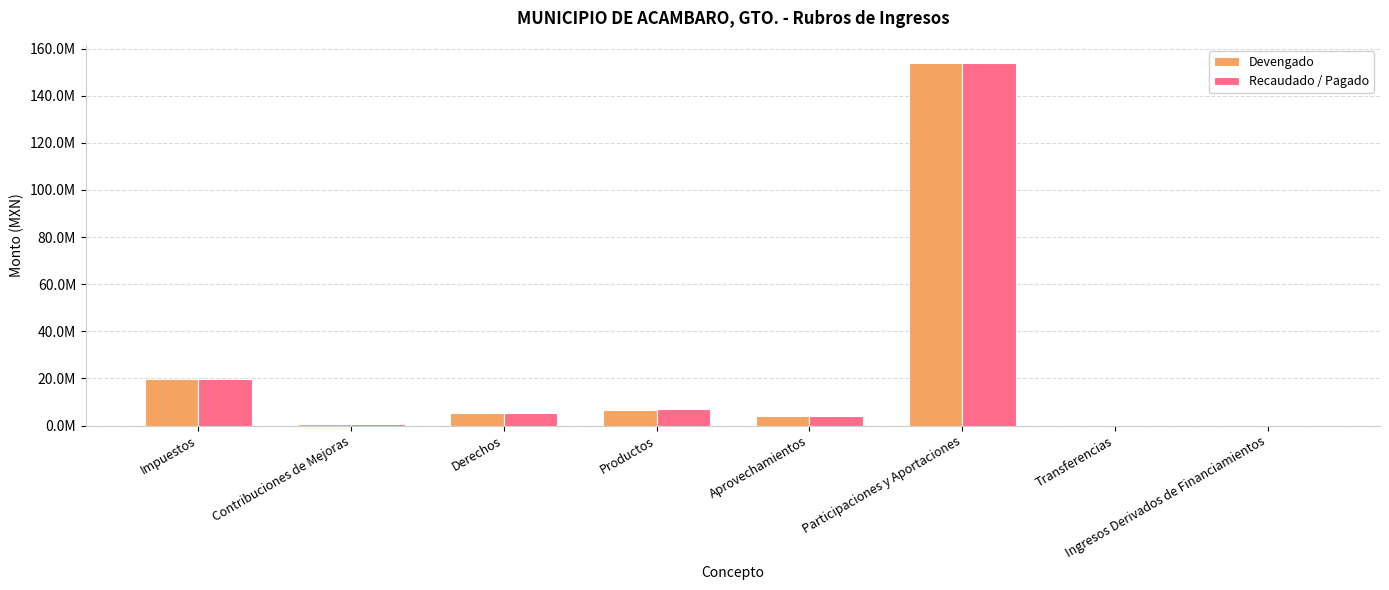

Reading left to right, what are all the values shown in this chart?

Devengado: Impuestos=19655502.3	Contribuciones de Mejoras=681400.5	Derechos=5418648.0	Productos=6671729.8	Aprovechamientos=4164267.8	Participaciones y Aportaciones=153865420.2	Transferencias=0.0	Ingresos Derivados de Financiamientos=0.0
Recaudado / Pagado: Impuestos=19655502.3	Contribuciones de Mejoras=681400.5	Derechos=5418648.0	Productos=7078875.9	Aprovechamientos=4164267.8	Participaciones y Aportaciones=153865420.2	Transferencias=0.0	Ingresos Derivados de Financiamientos=0.0